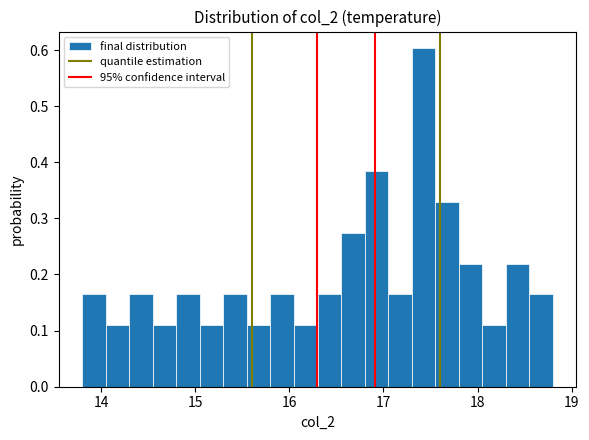

Read against the x-axis, roughly where is the centre of the tallest bar?

17.4